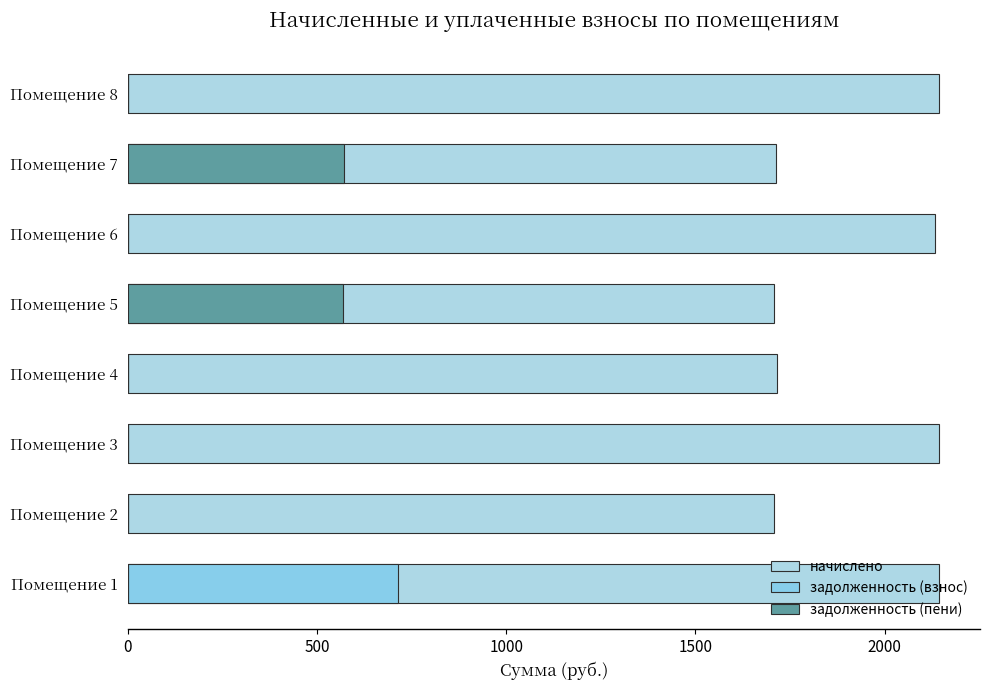

What is the greatest value displayed?

2144.6